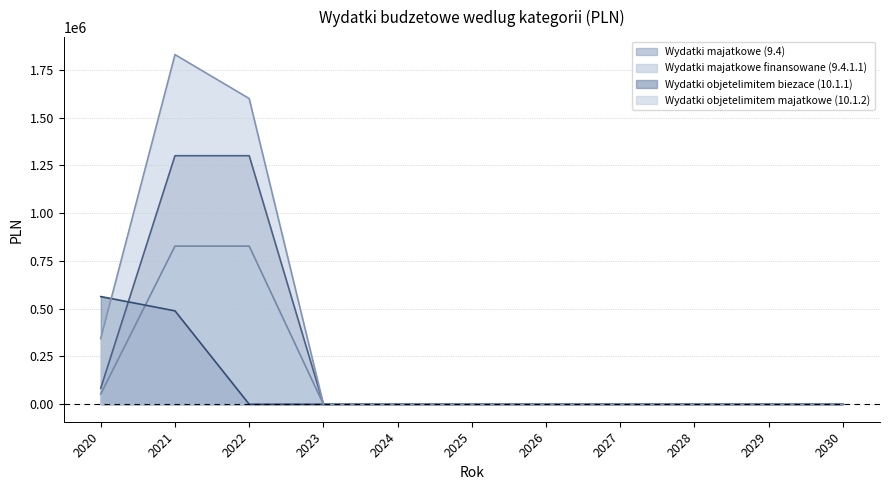

Does the chart display data point markers on the line(s)?

No